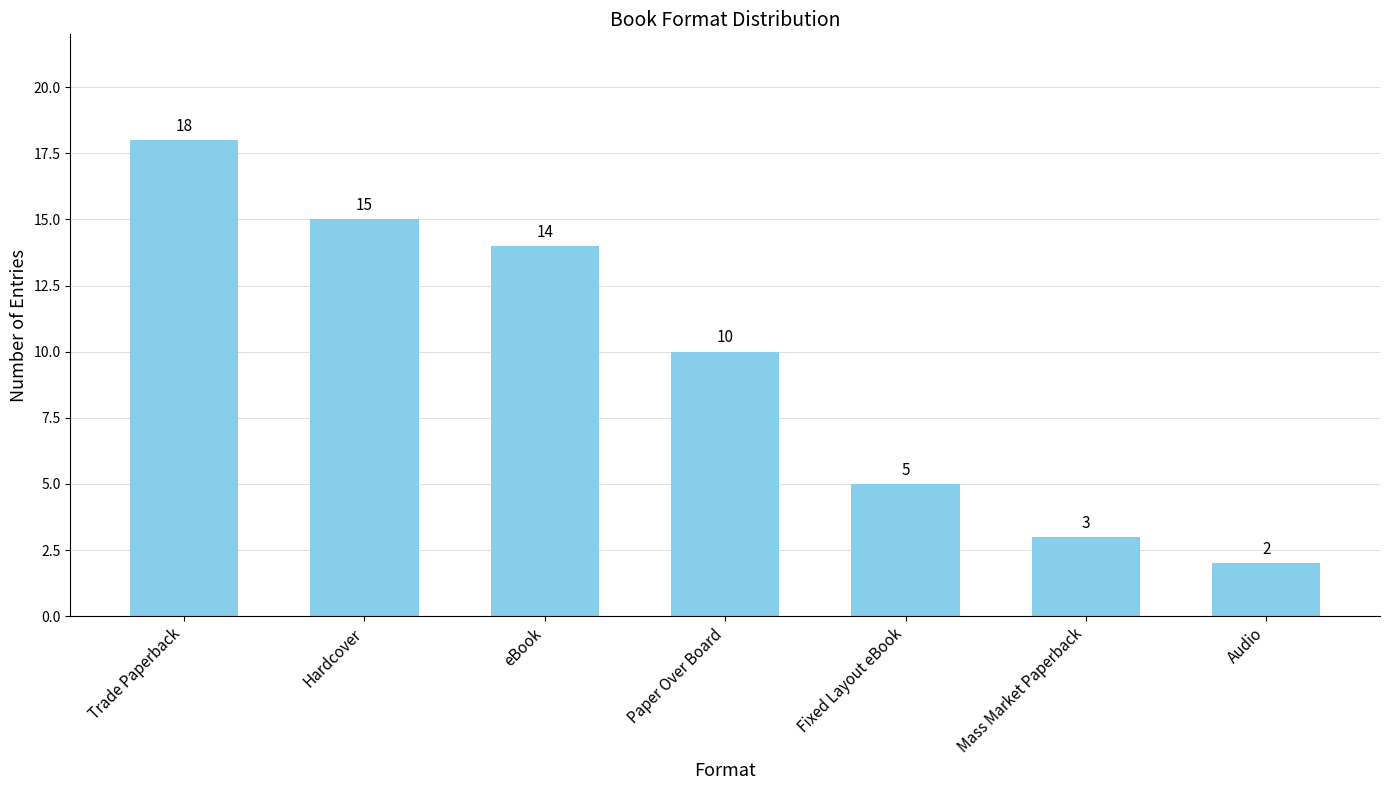

List the labels in order of value, largest first.

Trade Paperback, Hardcover, eBook, Paper Over Board, Fixed Layout eBook, Mass Market Paperback, Audio